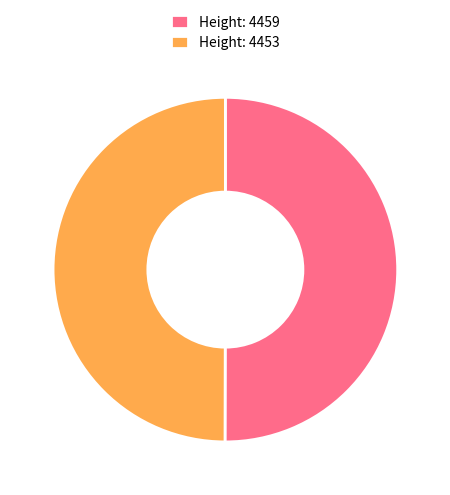

Approximately how many times larger is the value at Height: 4453 compared to Height: 4459?

1.0